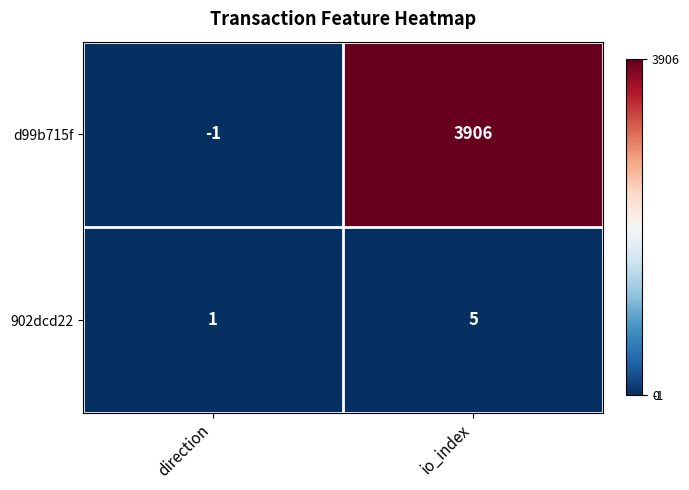

Rank the series by their average value, from highest to lowest.

d99b715f, 902dcd22